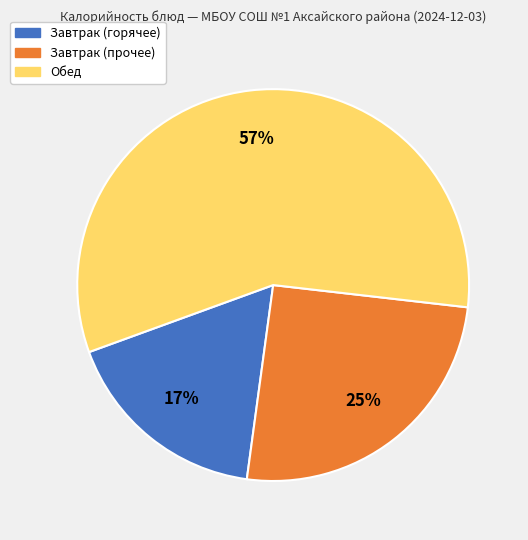

To the nearest percent, what is the average slice percentage?

33%